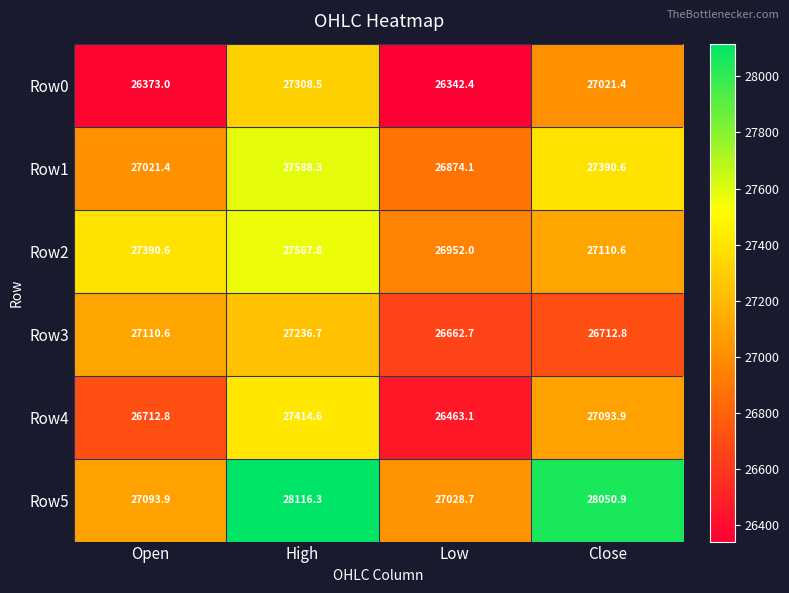

What is the maximum value for Row4?

27414.6